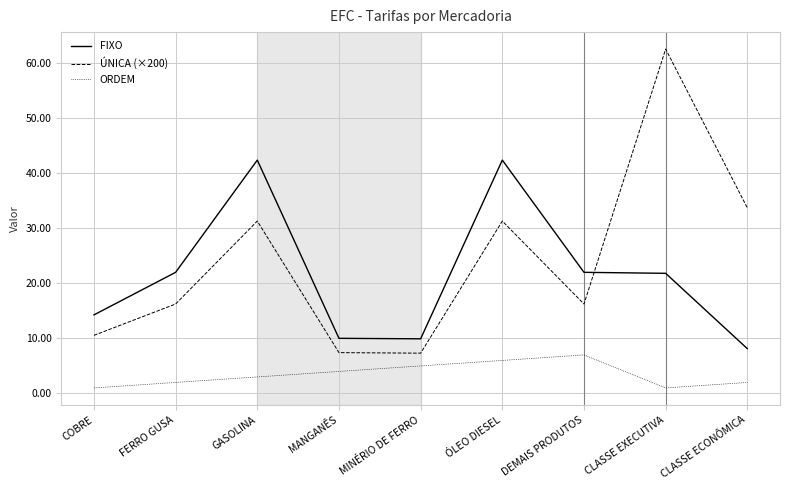

At which label does FIXO first exceed 21?

FERRO GUSA